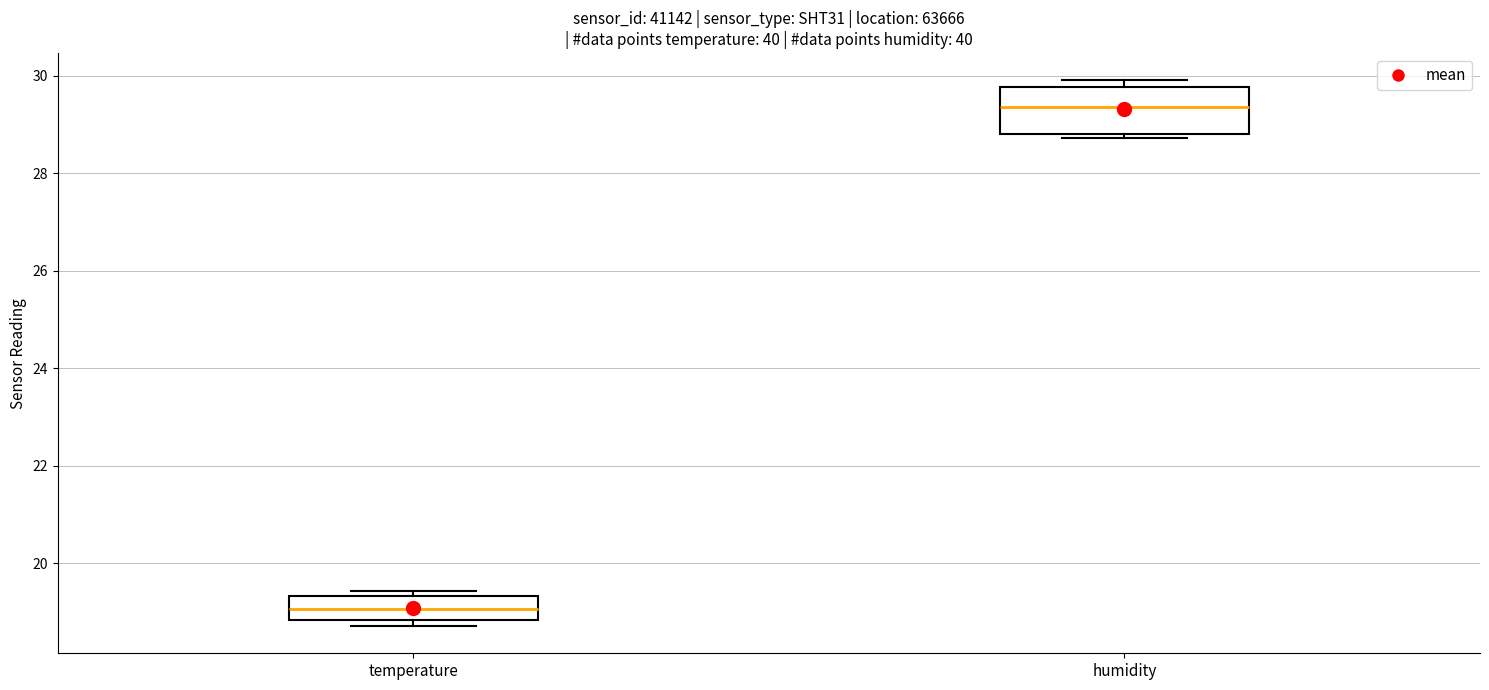

Where is the lower edge of the box for humidity on the y-axis? The values are not printed on the chart, so give them approximately, as read against the axis.

28.8